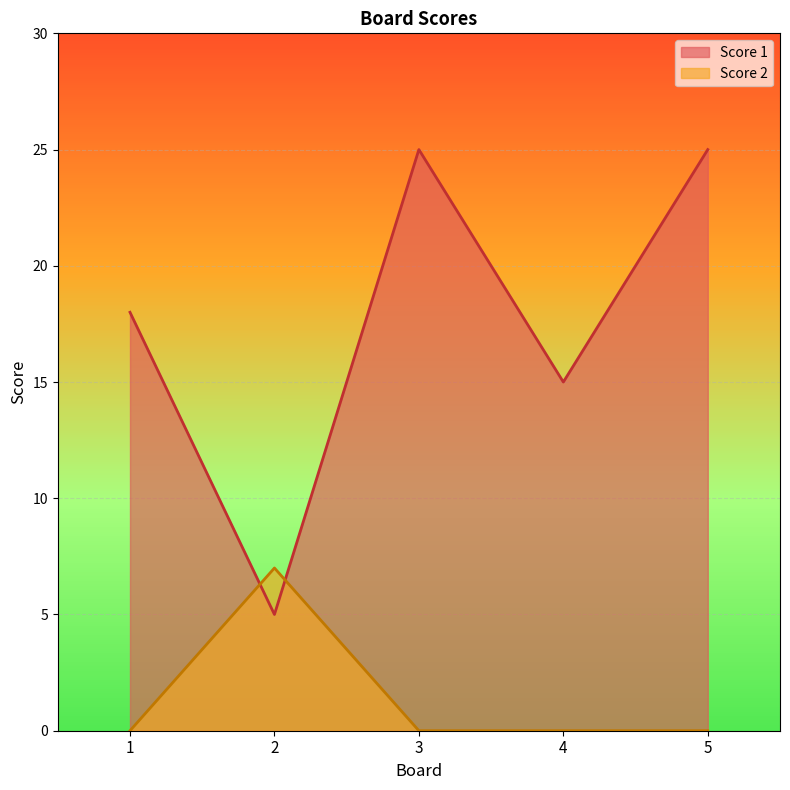

True or false: Score 2 has more than 1 points higher than both neighbors.

False